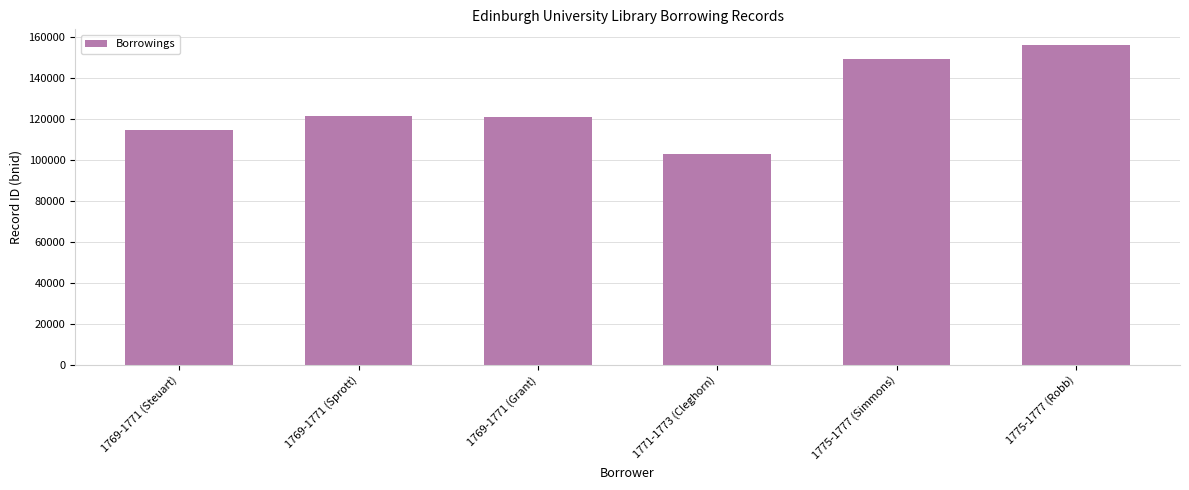

Is it true that the value at 1771-1773 (Cleghorn) is 103088?

True